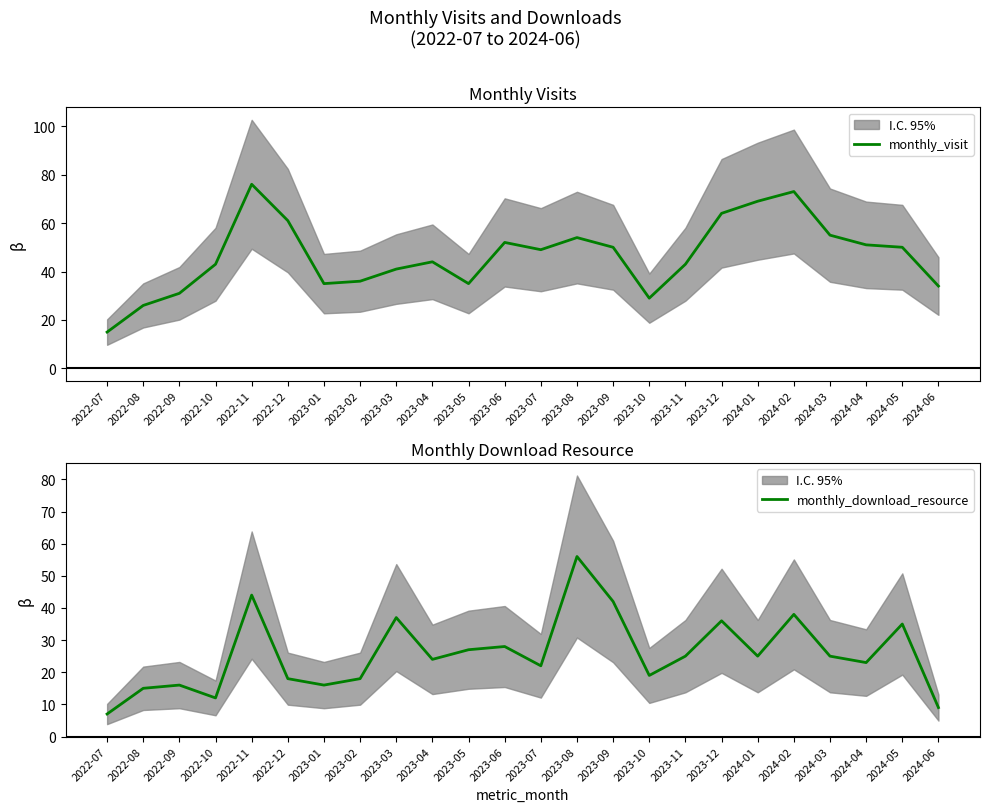

At which category is the sum across all series the highest?

2022-11